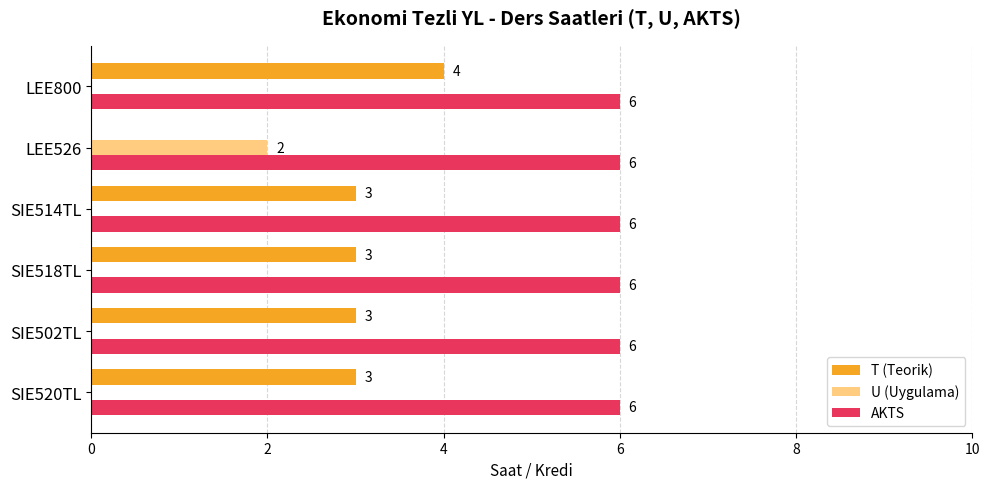

At which label does T (Teorik) reach its peak?

LEE800